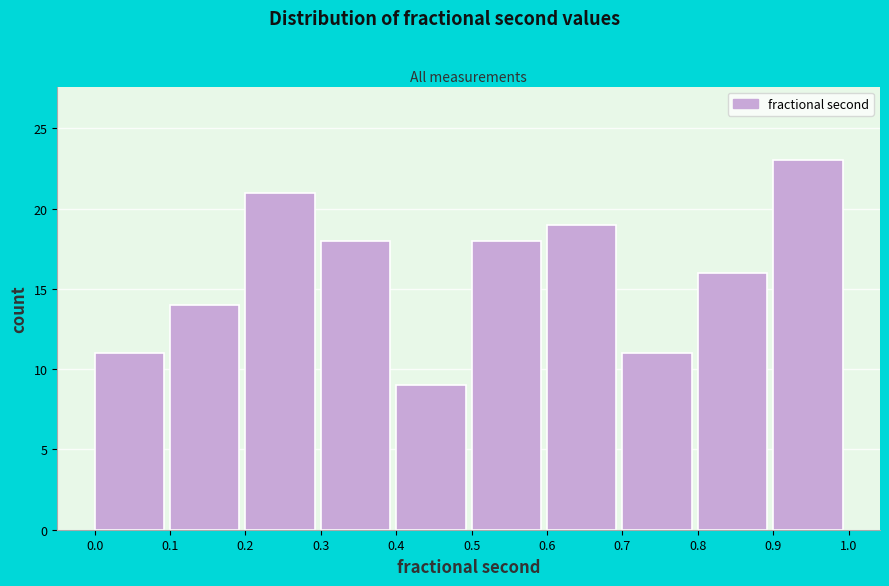

Reading left to right, transcribe this chart: for each bar, give the range it covers on the x-axis and its height. The values are not printed on the chart, so give them approximately, as read against the axis.

0.0 to 0.1: 11
0.1 to 0.2: 14
0.2 to 0.3: 21
0.3 to 0.4: 18
0.4 to 0.5: 9
0.5 to 0.6: 18
0.6 to 0.7: 19
0.7 to 0.8: 11
0.8 to 0.9: 16
0.9 to 1.0: 23